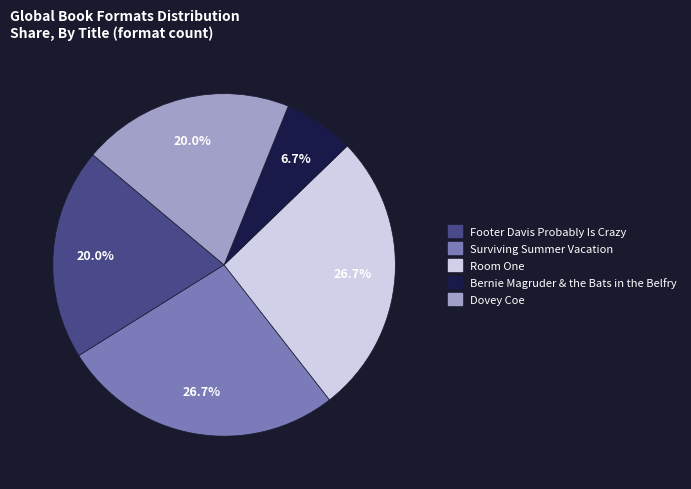

Which slice is the smallest?

Bernie Magruder & the Bats in the Belfry